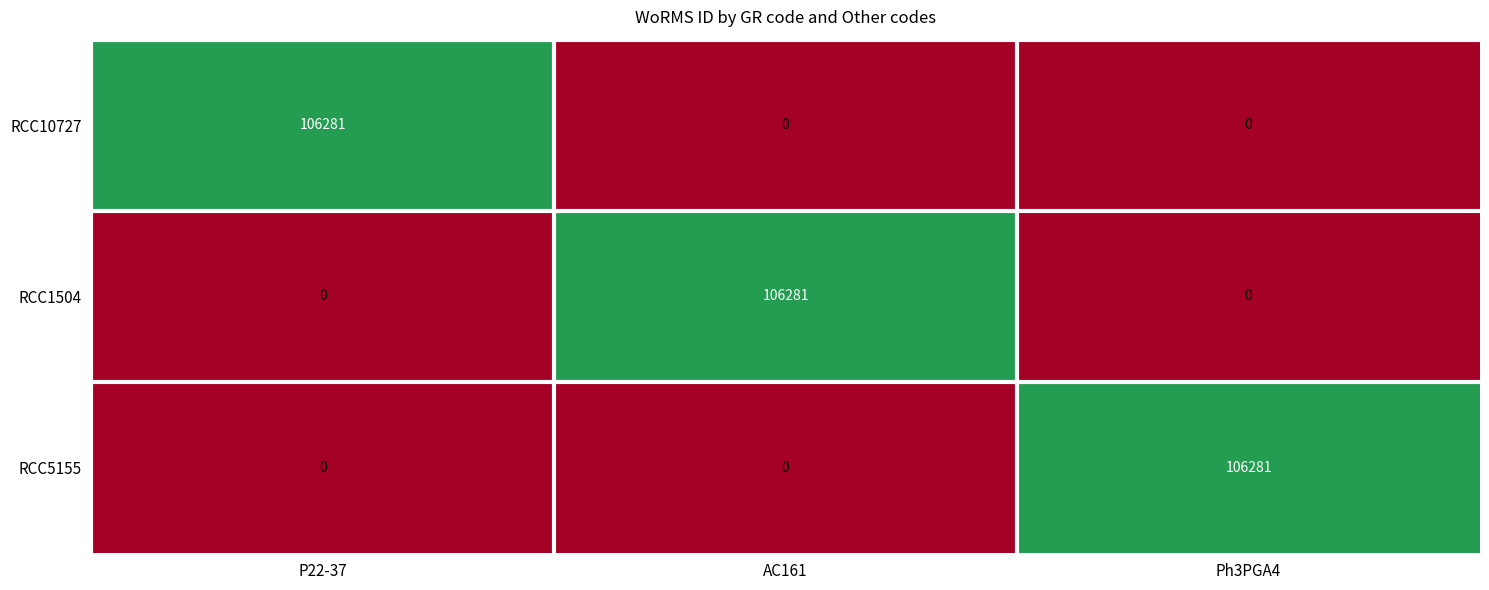

The value of RCC10727 at P22-37 is 106281. True or false?

True